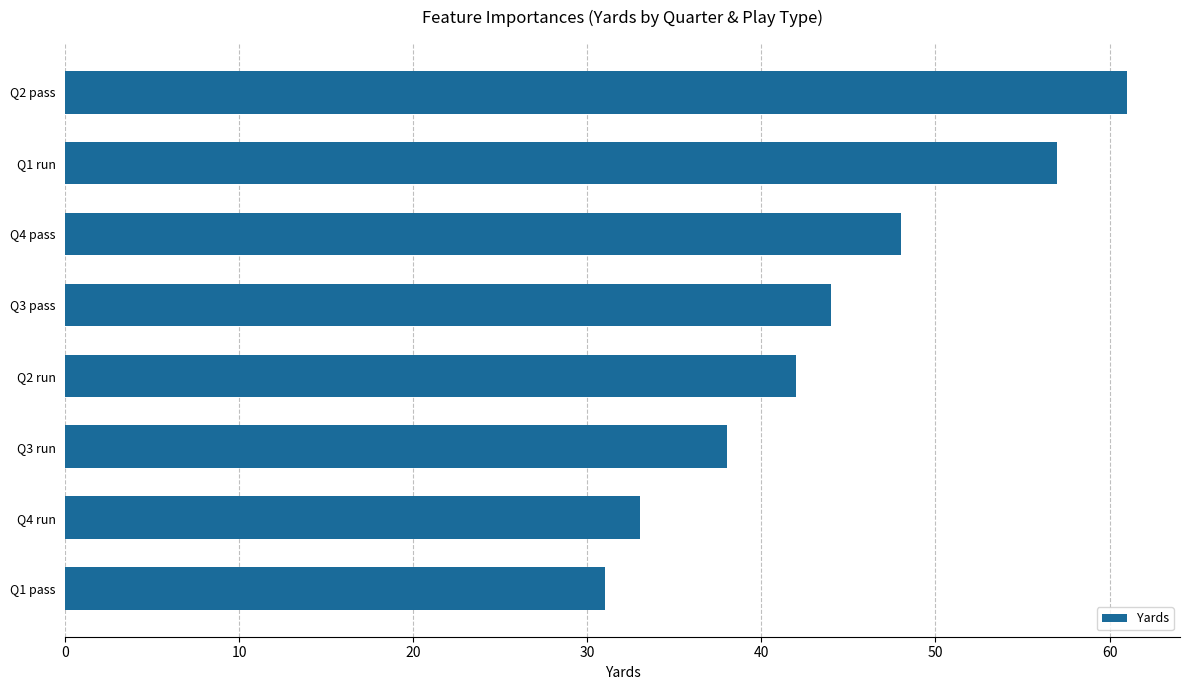

List the labels in order of value, smallest first.

Q1 pass, Q4 run, Q3 run, Q2 run, Q3 pass, Q4 pass, Q1 run, Q2 pass